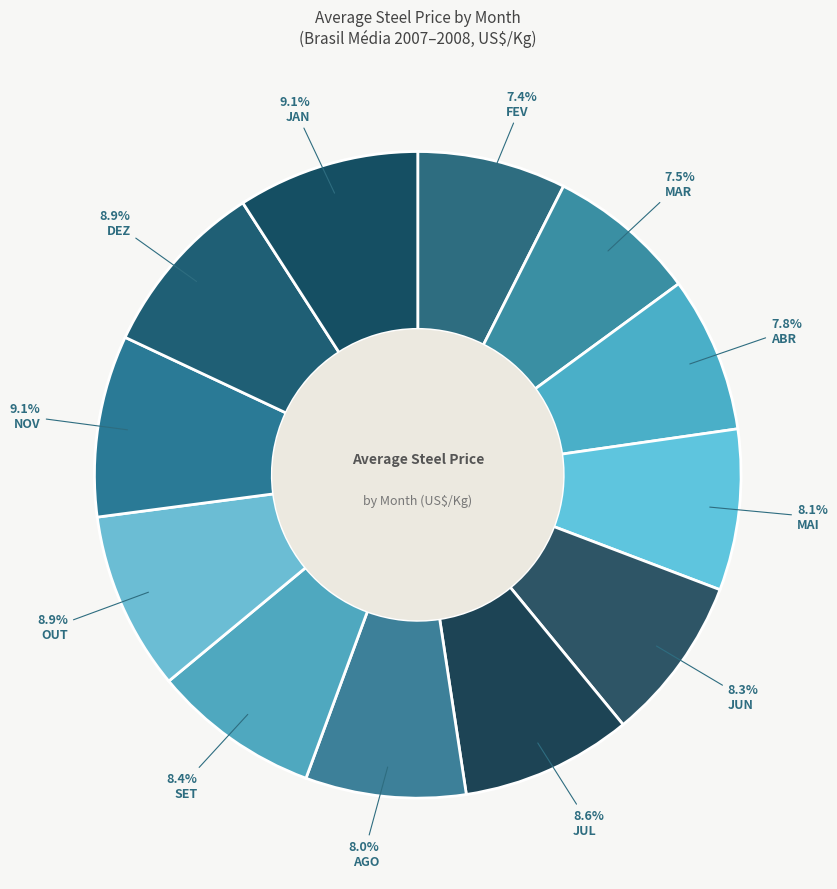

To the nearest percent, what percentage of the pie is AGO?

8%